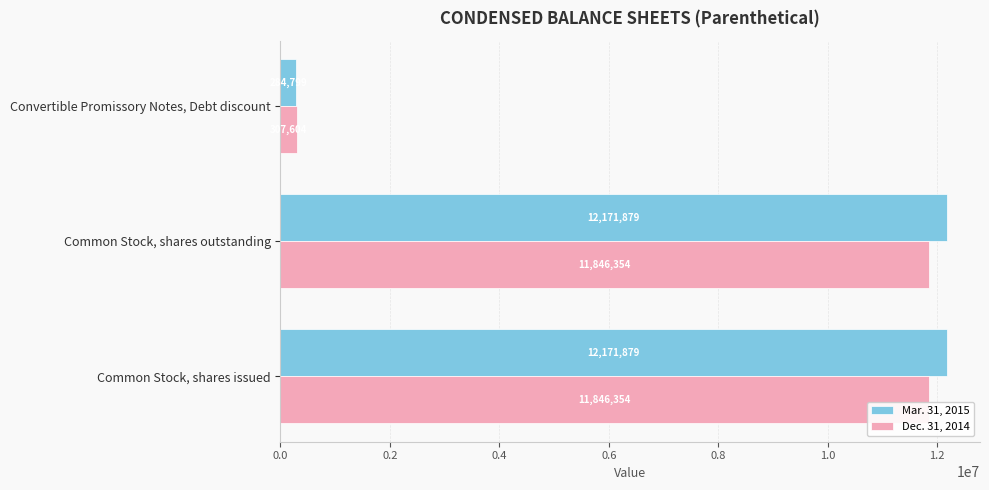

Which series has the widest spread of values?

Mar. 31, 2015